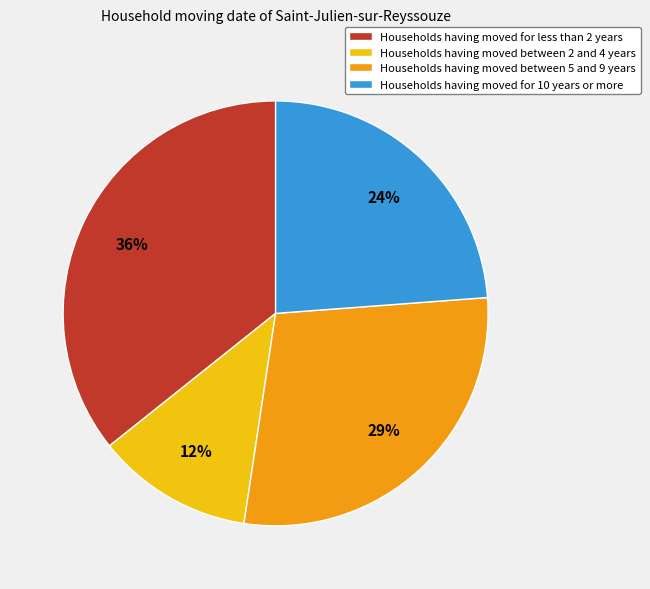

Which category has the smallest portion of the pie?

Households having moved between 2 and 4 years